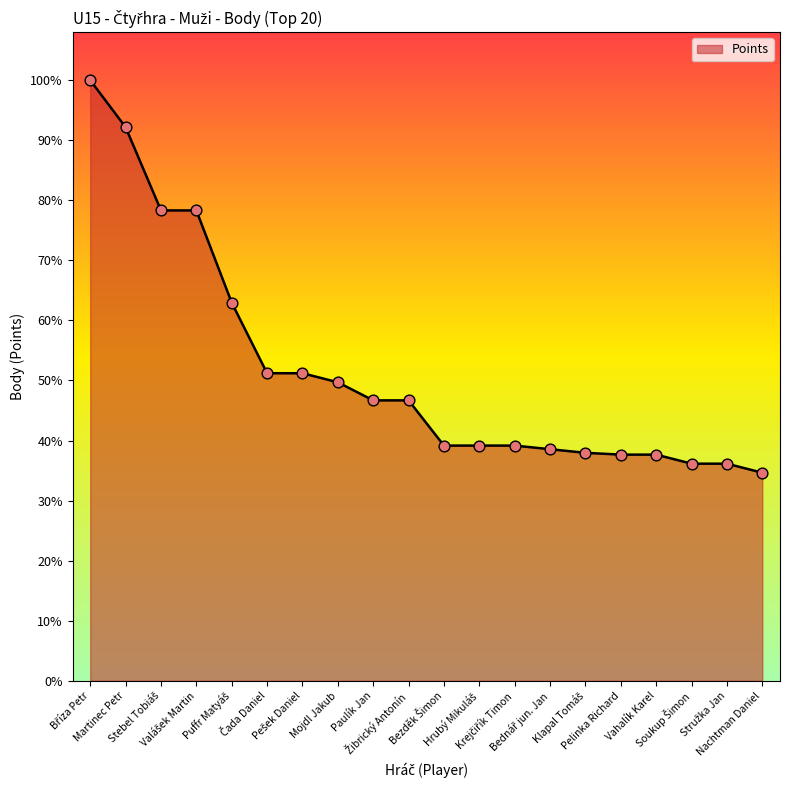

Is this an area chart (filled region under the line)?

Yes